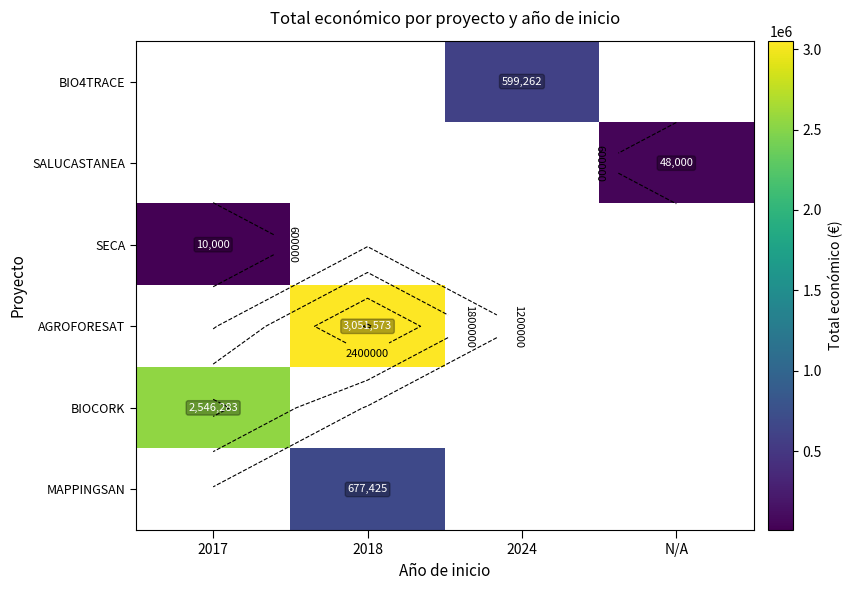

How many data points does each series have?

4